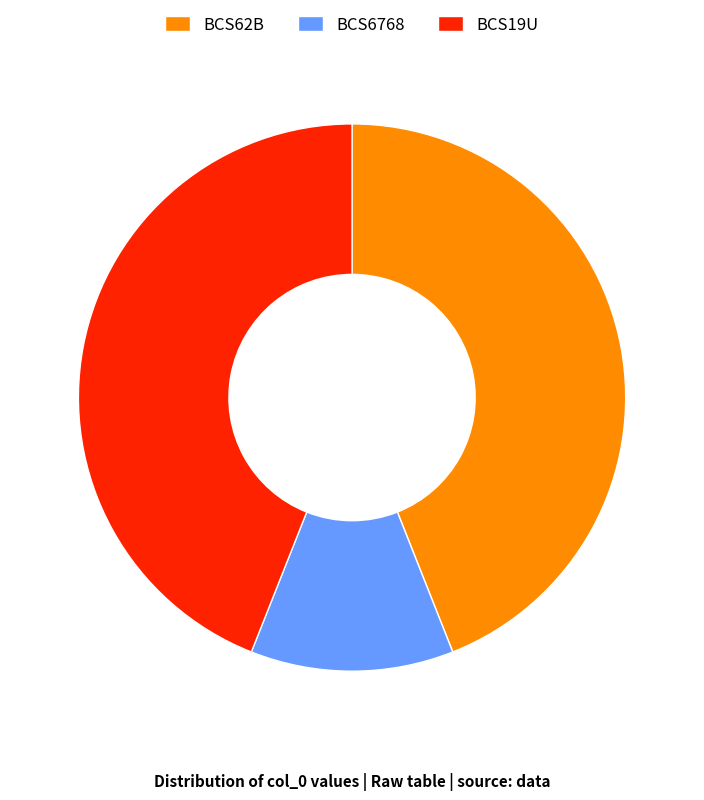

True or false: BCS19U accounts for 56% of the total.

False